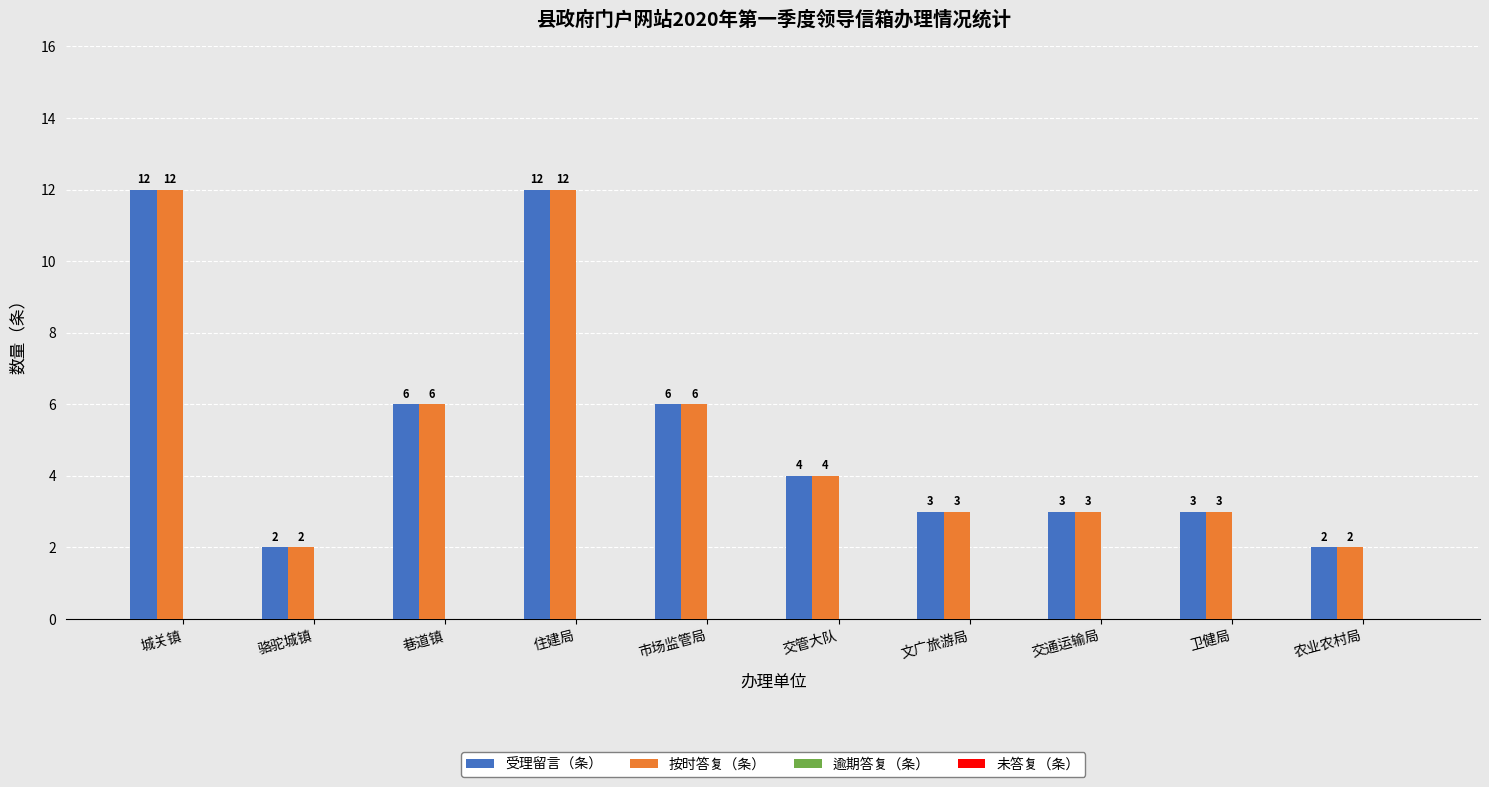

What is the label of the 9th bar from the right?

骆驼城镇